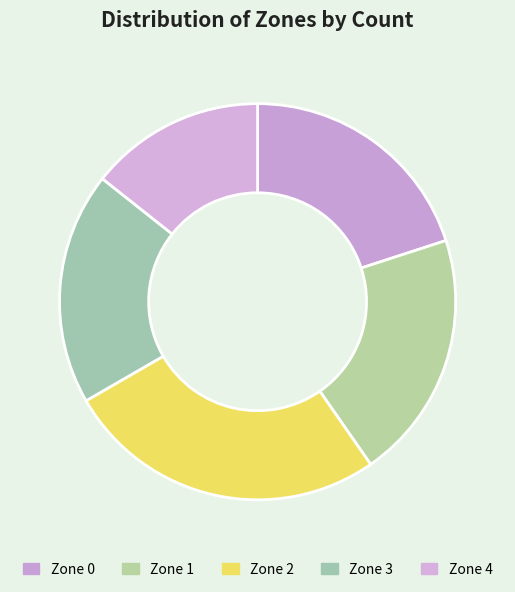

To the nearest percent, what is the difference between the largest and smallest slice percentages?

12%